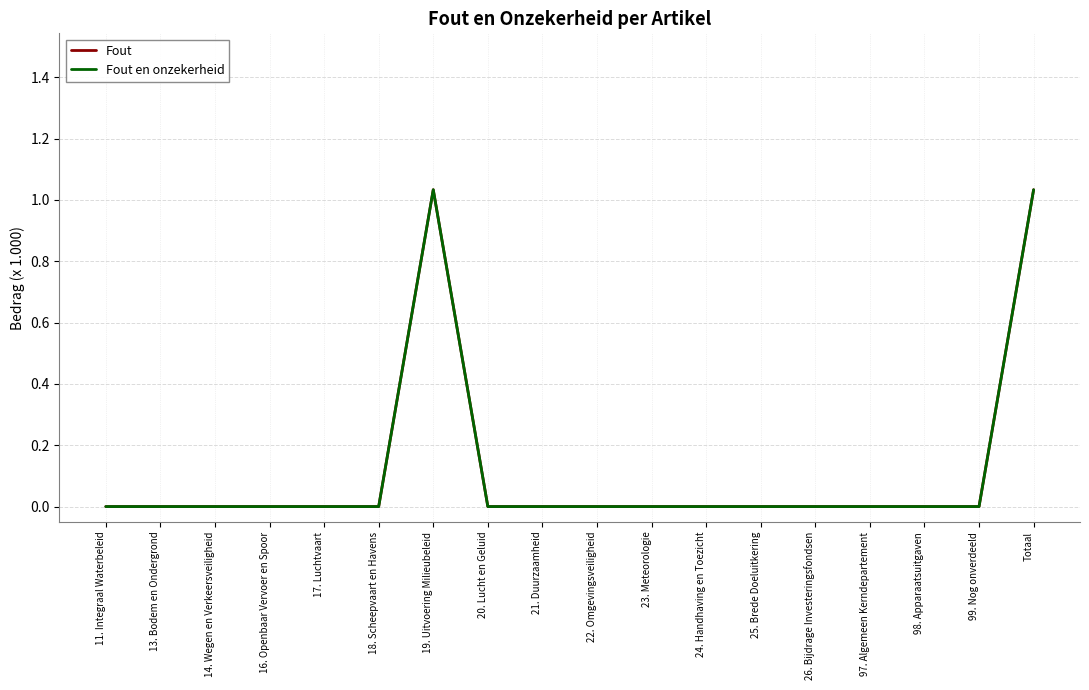

Does the chart have visible grid lines?

Yes